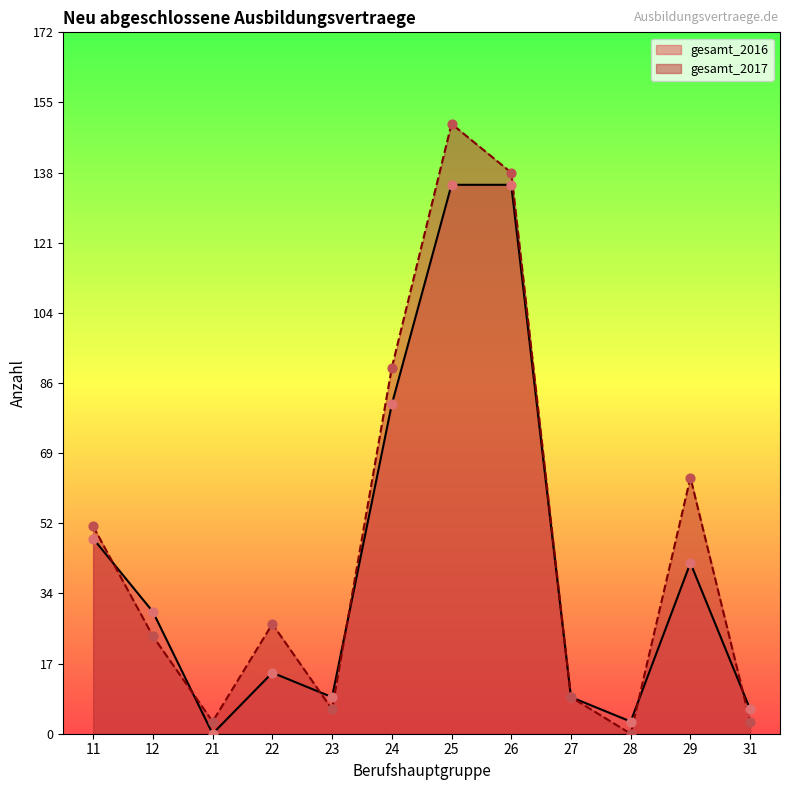

Is the value of gesamt_2016 at 29 greater than the value of gesamt_2017 at 28?

Yes